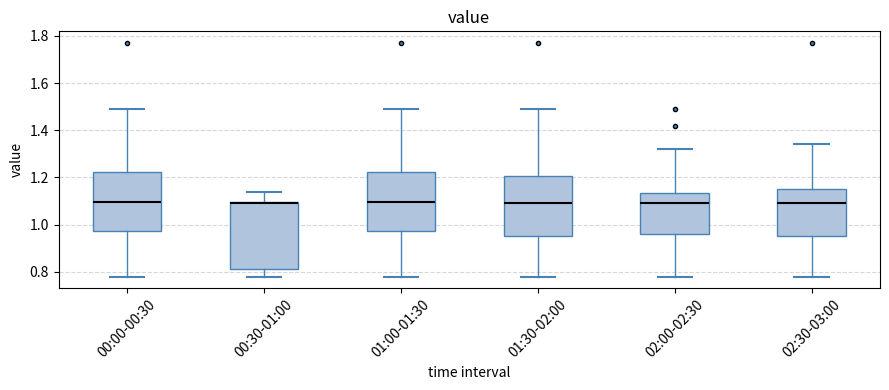

Reading left to right, transcribe this box plot: for each box, give where its median line is, the range the box spans, and where its two whiskers end, as read against the y-axis. The values are not printed on the chart, so give them approximately, as read against the axis.

00:00-00:30: median 1.10, box 0.98 to 1.22, whiskers 0.78 to 1.50
00:30-01:00: median 1.10 (just below the box's upper edge), box 0.82 to 1.10, whiskers 0.78 to 1.14
01:00-01:30: median 1.10, box 0.98 to 1.22, whiskers 0.78 to 1.50
01:30-02:00: median 1.10, box 0.96 to 1.20, whiskers 0.78 to 1.50
02:00-02:30: median 1.10, box 0.96 to 1.14, whiskers 0.78 to 1.32
02:30-03:00: median 1.10, box 0.96 to 1.16, whiskers 0.78 to 1.34